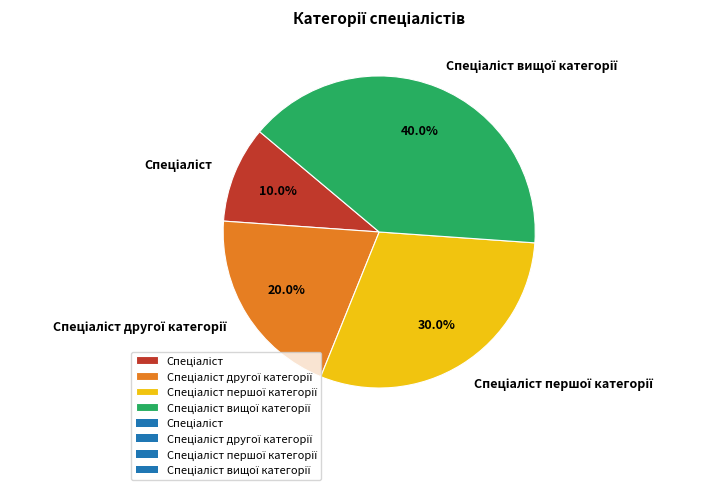

Is there any slice that represents more than half of the pie?

No